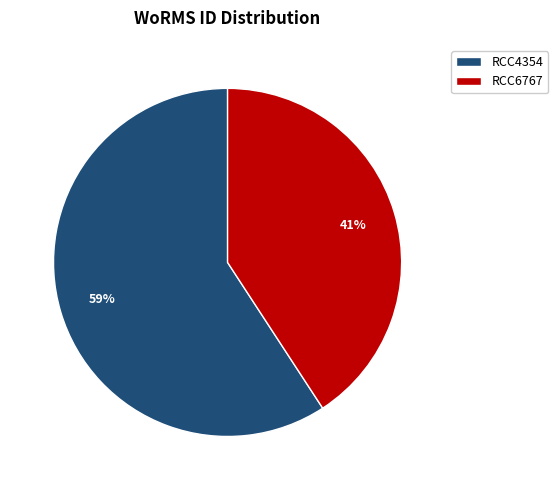

Count the number of slices in the pie.

2